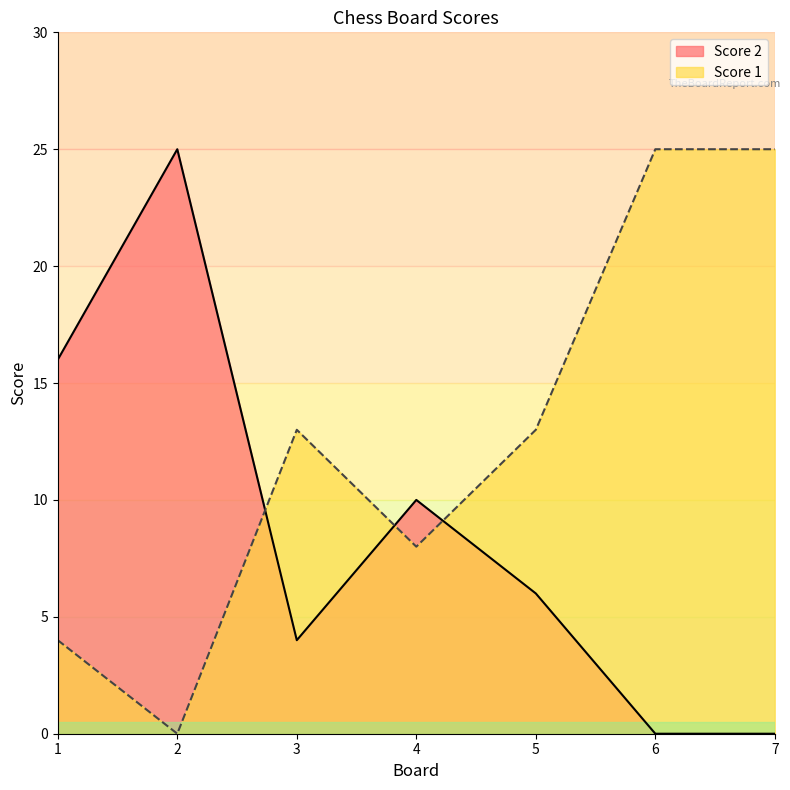

What are all the series names shown in the legend?

Score 2, Score 1